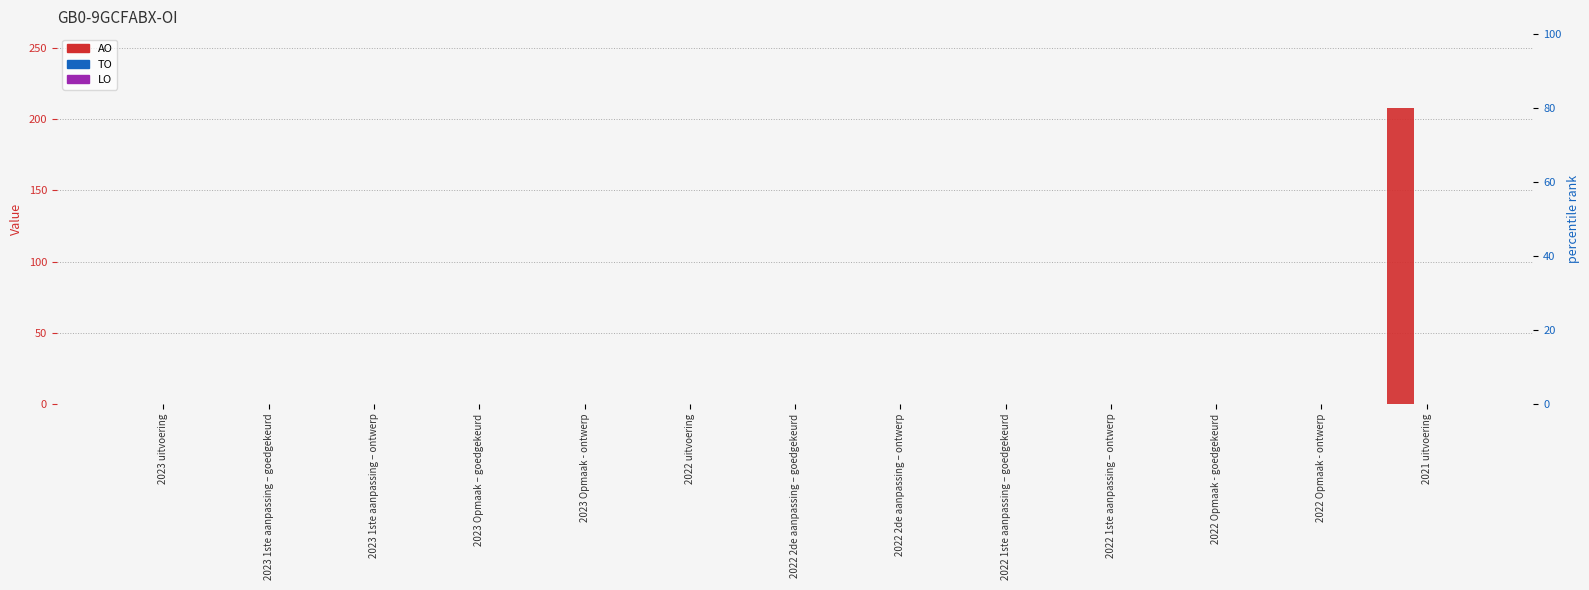

Reading right to left, transcribe all the data shown in this chart.

AO: 2021 uitvoering=208	2022 Opmaak - ontwerp=0	2022 Opmaak - goedgekeurd=0	2022 1ste aanpassing – ontwerp=0	2022 1ste aanpassing – goedgekeurd=0	2022 2de aanpassing – ontwerp=0	2022 2de aanpassing – goedgekeurd=0	2022 uitvoering=0	2023 Opmaak - ontwerp=0	2023 Opmaak – goedgekeurd=0	2023 1ste aanpassing – ontwerp=0	2023 1ste aanpassing – goedgekeurd=0	2023 uitvoering=0
TO: 2021 uitvoering=0	2022 Opmaak - ontwerp=0	2022 Opmaak - goedgekeurd=0	2022 1ste aanpassing – ontwerp=0	2022 1ste aanpassing – goedgekeurd=0	2022 2de aanpassing – ontwerp=0	2022 2de aanpassing – goedgekeurd=0	2022 uitvoering=0	2023 Opmaak - ontwerp=0	2023 Opmaak – goedgekeurd=0	2023 1ste aanpassing – ontwerp=0	2023 1ste aanpassing – goedgekeurd=0	2023 uitvoering=0
LO: 2021 uitvoering=0	2022 Opmaak - ontwerp=0	2022 Opmaak - goedgekeurd=0	2022 1ste aanpassing – ontwerp=0	2022 1ste aanpassing – goedgekeurd=0	2022 2de aanpassing – ontwerp=0	2022 2de aanpassing – goedgekeurd=0	2022 uitvoering=0	2023 Opmaak - ontwerp=0	2023 Opmaak – goedgekeurd=0	2023 1ste aanpassing – ontwerp=0	2023 1ste aanpassing – goedgekeurd=0	2023 uitvoering=0